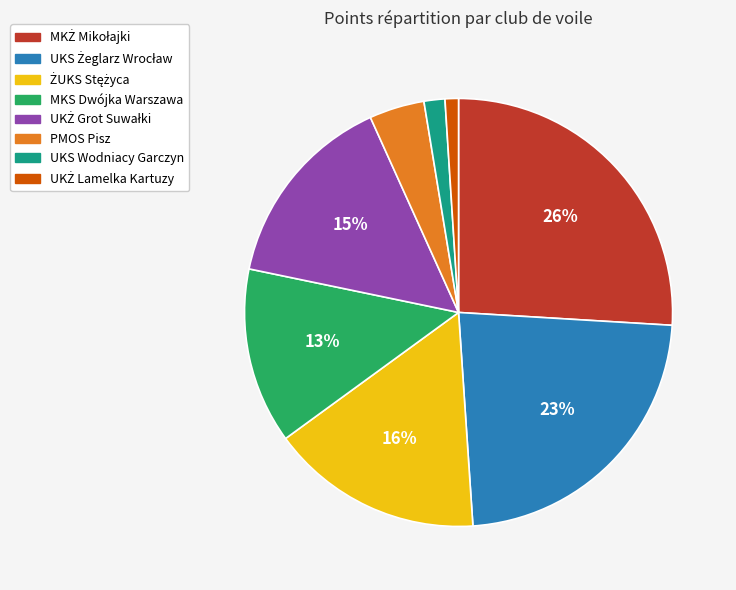

Does PMOS Pisz represent more than half of the total?

No